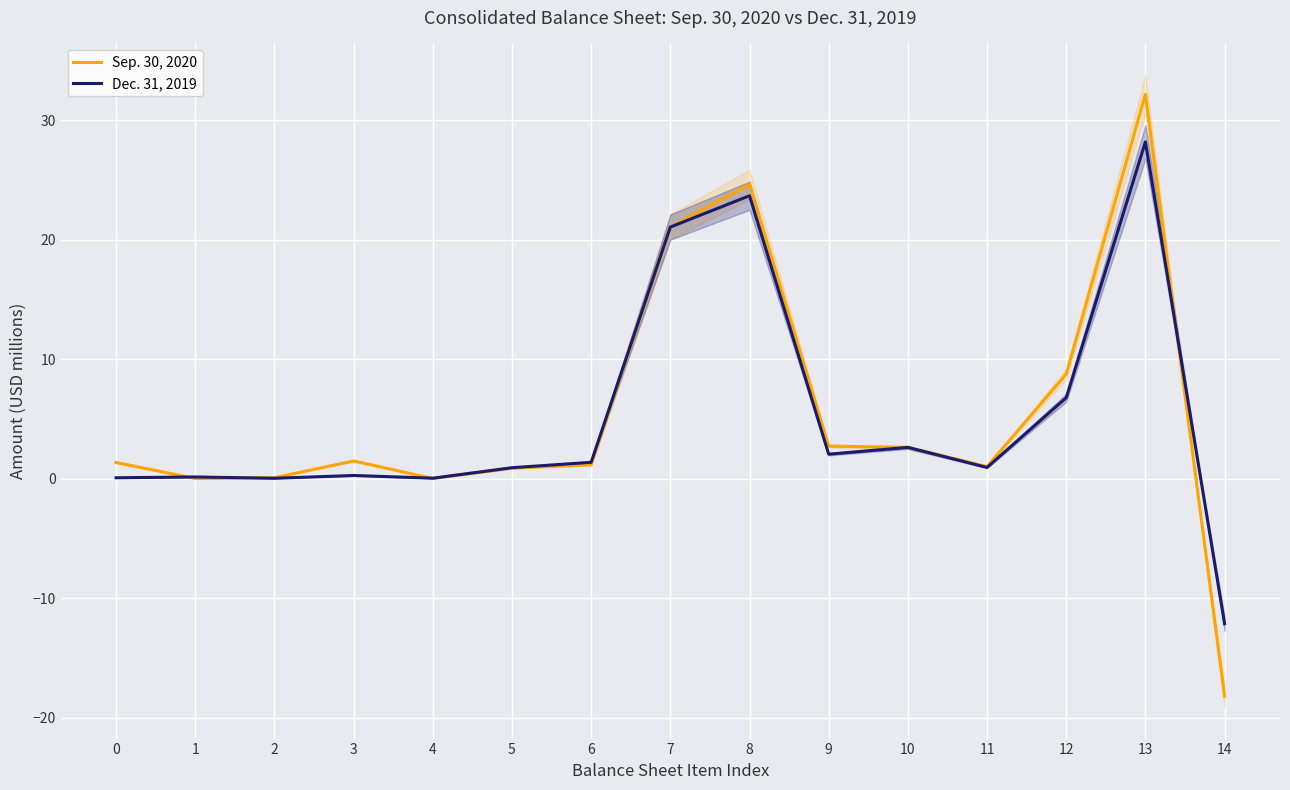

At 12, list the series in order from largest to smallest.

Sep. 30, 2020, Dec. 31, 2019